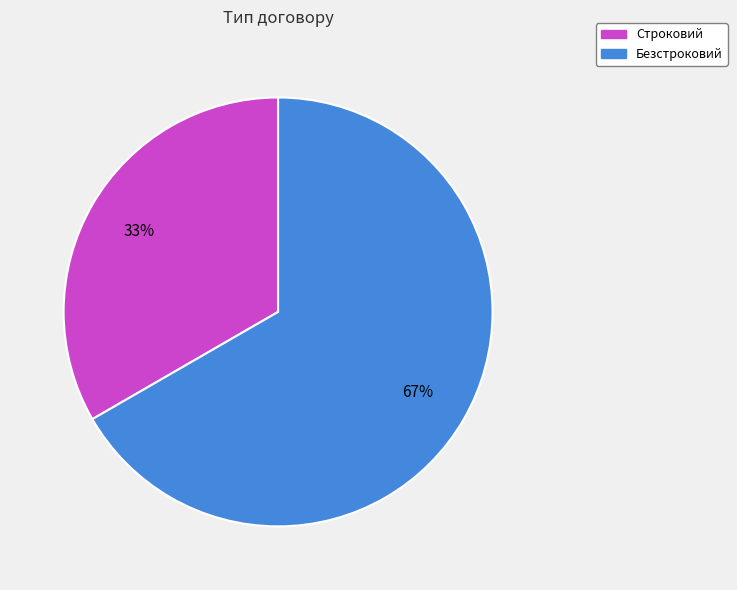

Approximately how many times larger is the value at Безстроковий compared to Строковий?

2.0